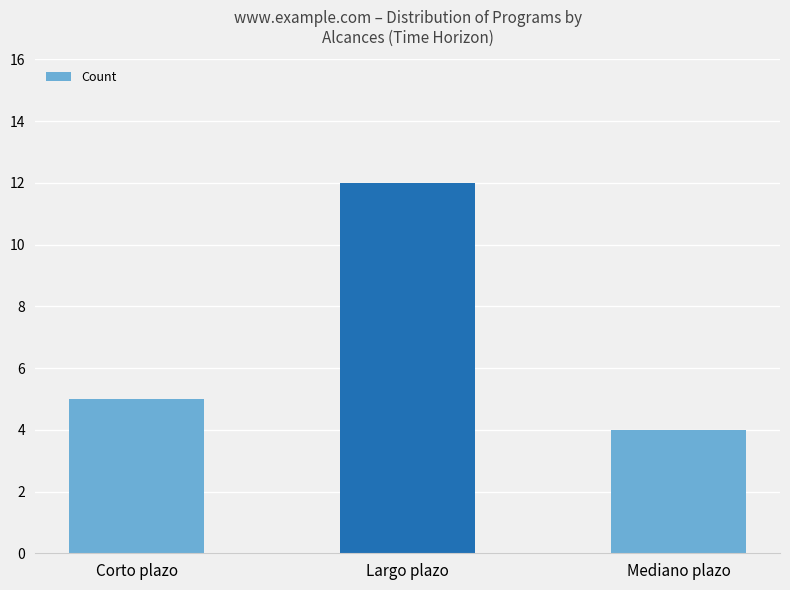

What is the sum of all values?

21